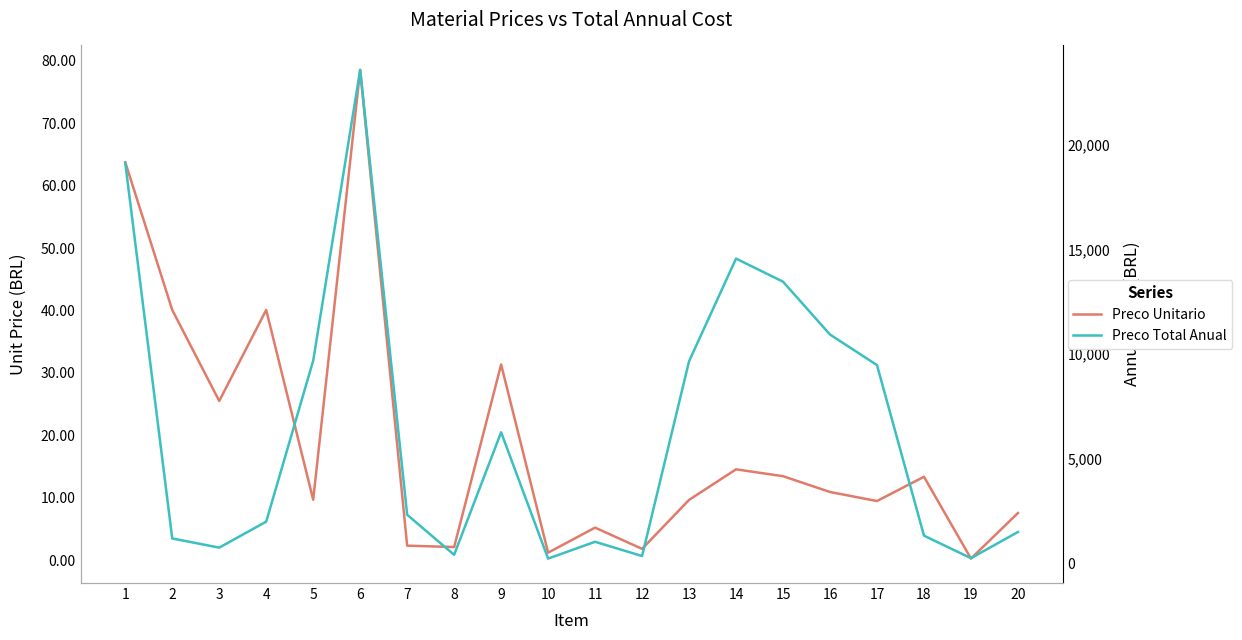

How many data points in Preco Total Anual are above 2332?

10